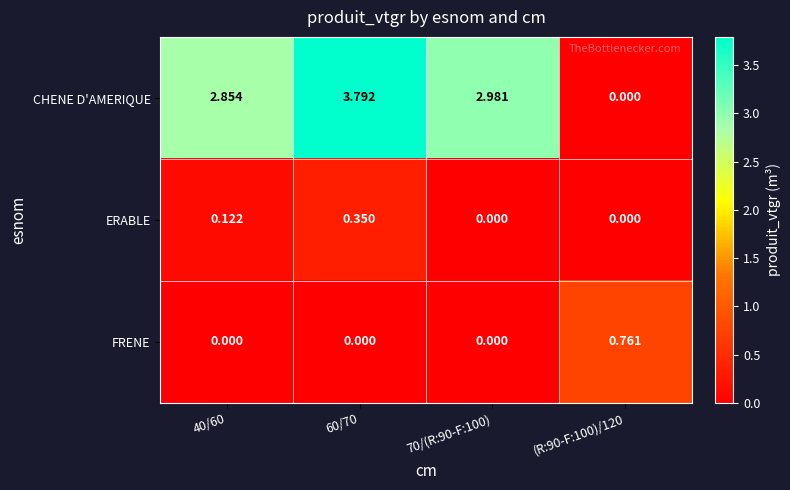

Rank the series by their maximum value, from lowest to highest.

ERABLE, FRENE, CHENE D'AMERIQUE